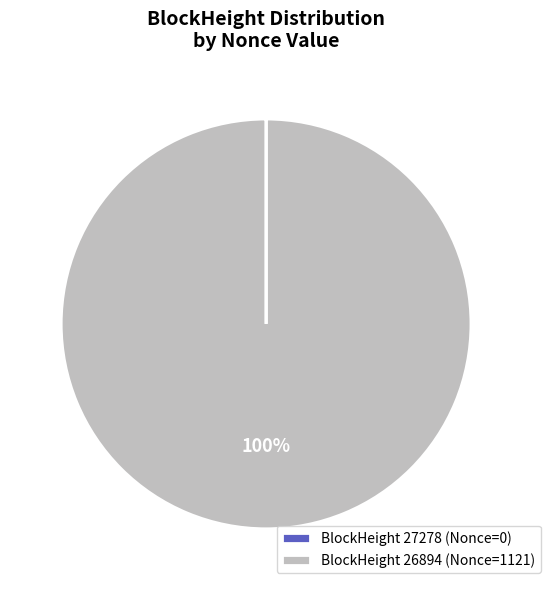

To the nearest percent, what percentage of the pie is BlockHeight 26894 (Nonce=1121)?

100%